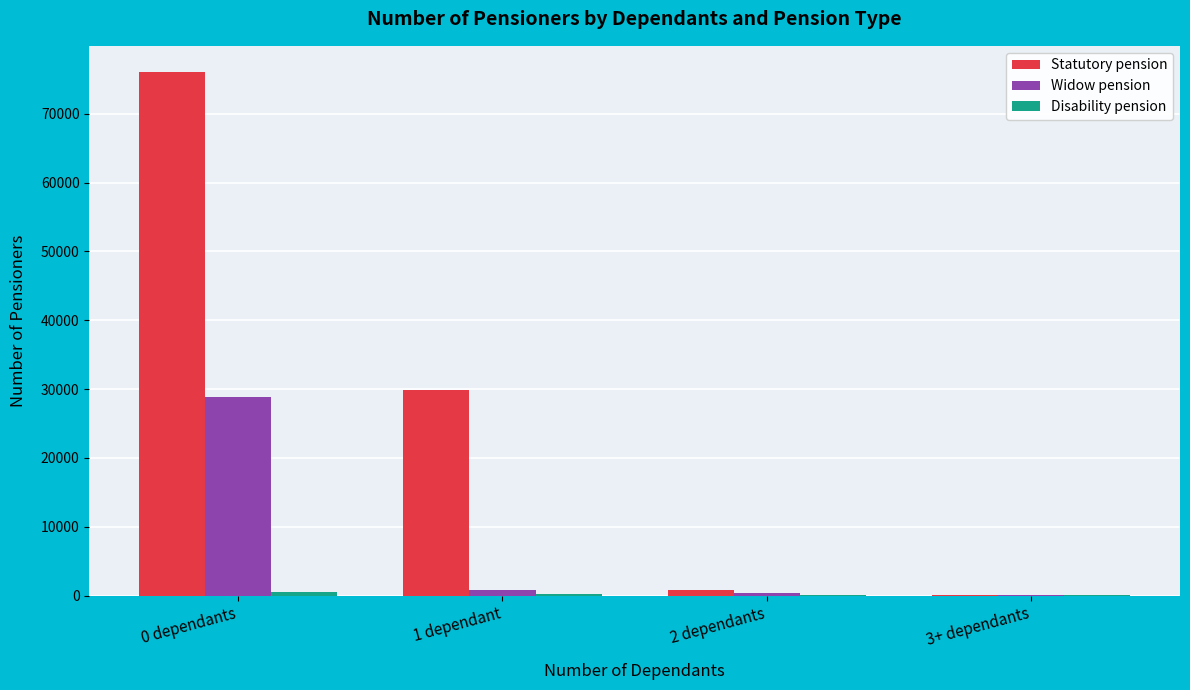

What is the total value across all series at 0 dependants?

105451